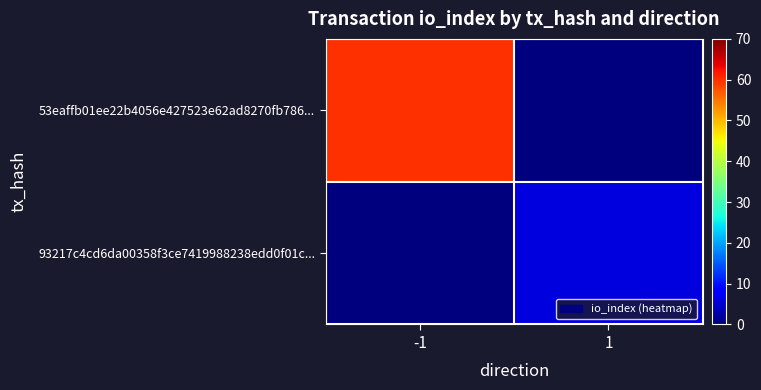

Between 1 and -1, which is larger?

-1